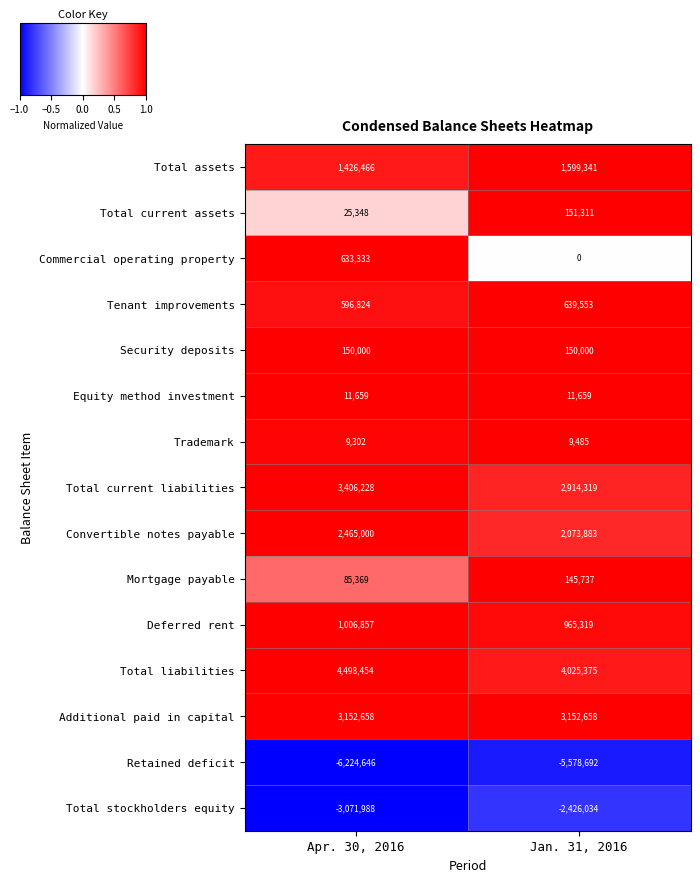

What is the difference between the maximum and minimum values in the Total liabilities series?

473079